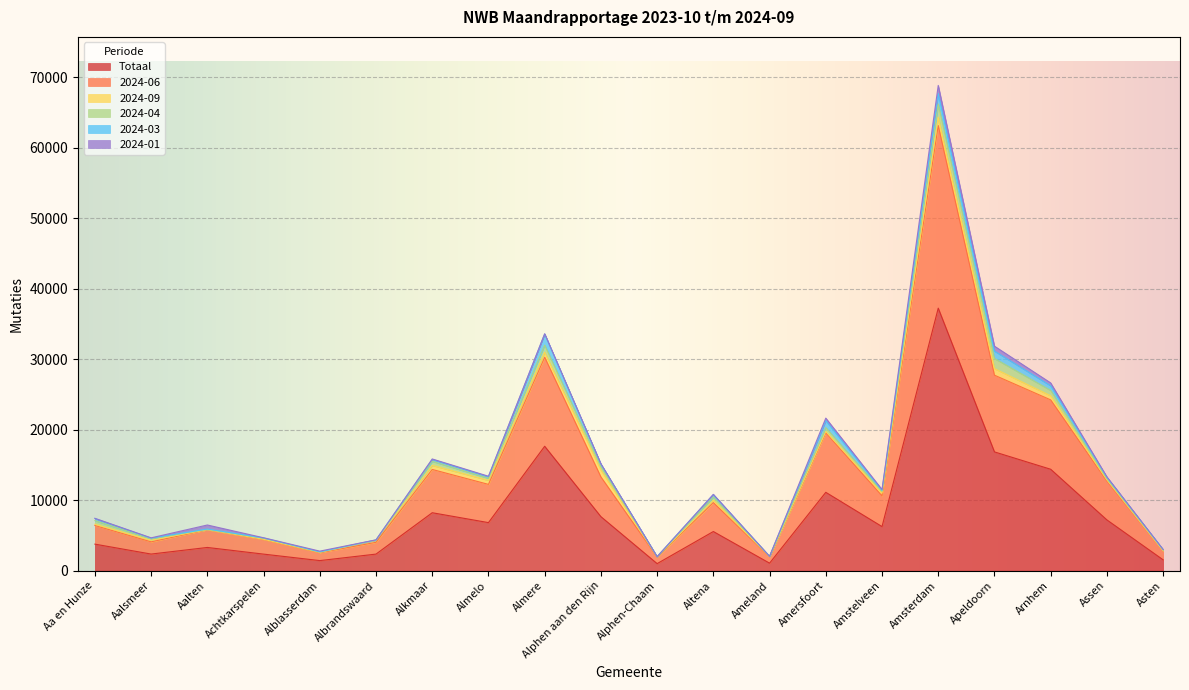

What are all the series names shown in the legend?

Totaal, 2024-06, 2024-09, 2024-04, 2024-03, 2024-01